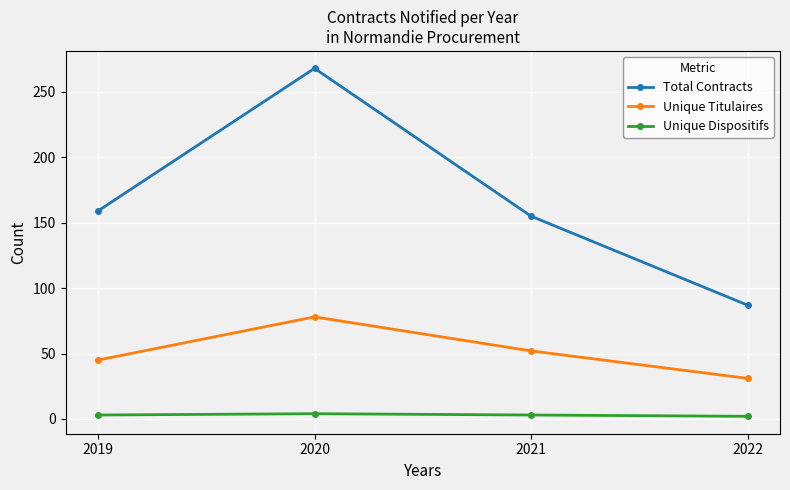

Is this an area chart (filled region under the line)?

No